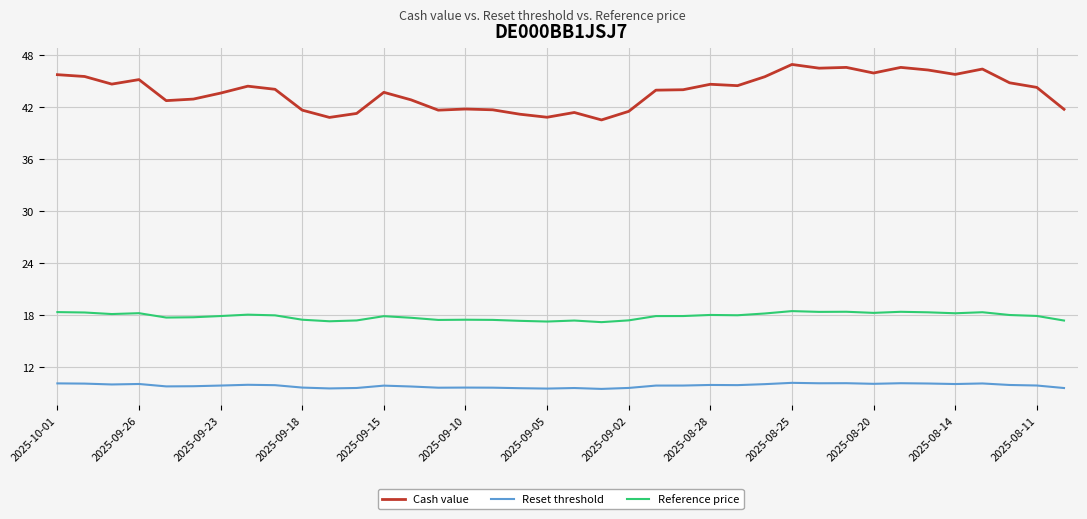

True or false: Cash value and Reference price intersect in this chart.

False